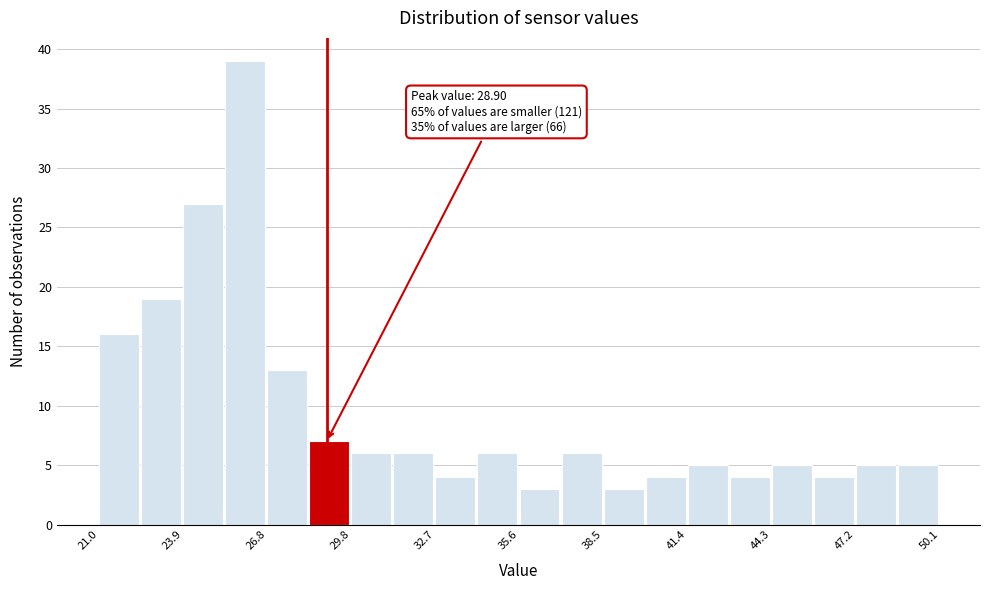

Around what value on the x-axis is the tallest bar? Give the approximate position of its centre, as read against the axis.

26.0